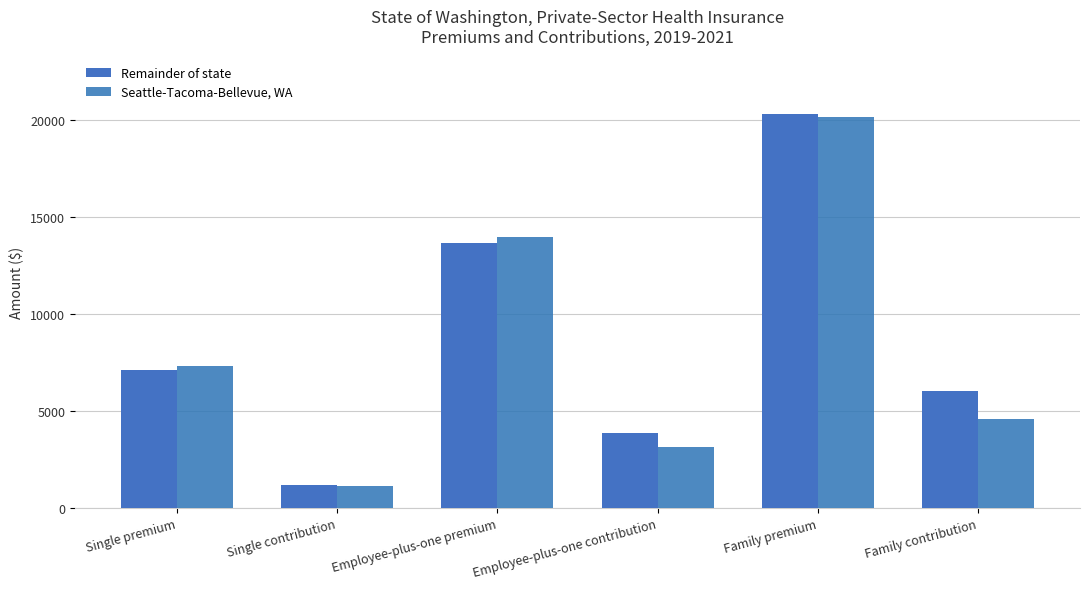

Reading left to right, transcribe all the data shown in this chart.

Remainder of state: 7116	1179	13661	3836	20279	6024
Seattle-Tacoma-Bellevue, WA: 7286	1100	13960	3135	20167	4564